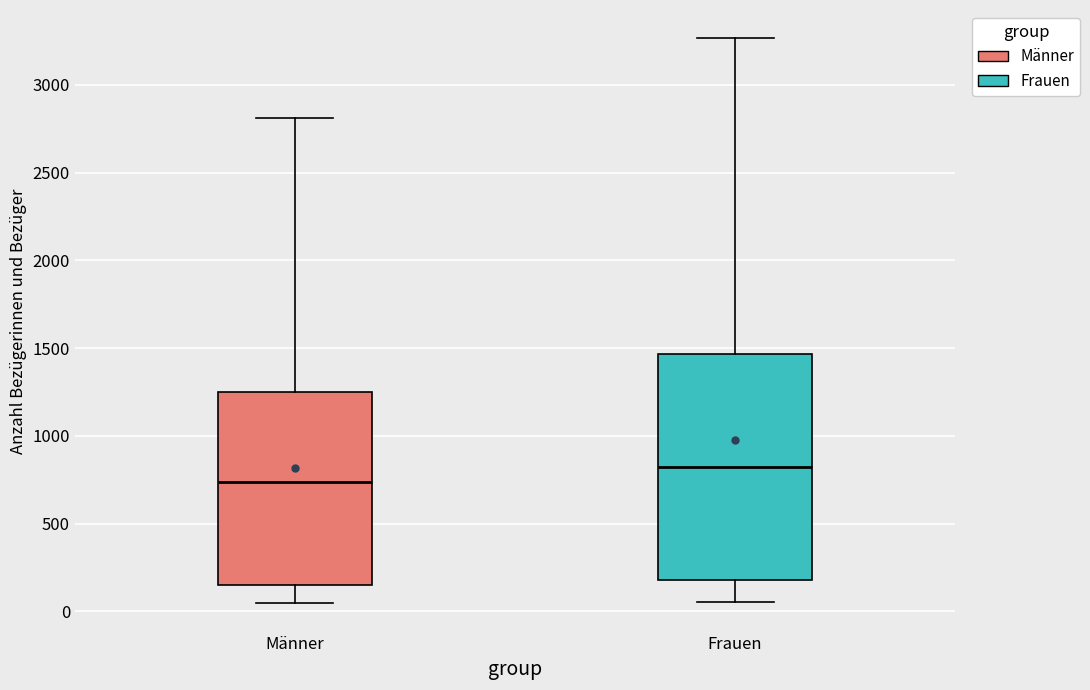

Reading left to right, transcribe this box plot: for each box, give where its median line is, the range the box spans, and where its two whiskers end, as read against the y-axis. The values are not printed on the chart, so give them approximately, as read against the axis.

Männer: median 750, box 150 to 1250, whiskers 50 to 2800
Frauen: median 800, box 200 to 1450, whiskers 50 to 3250